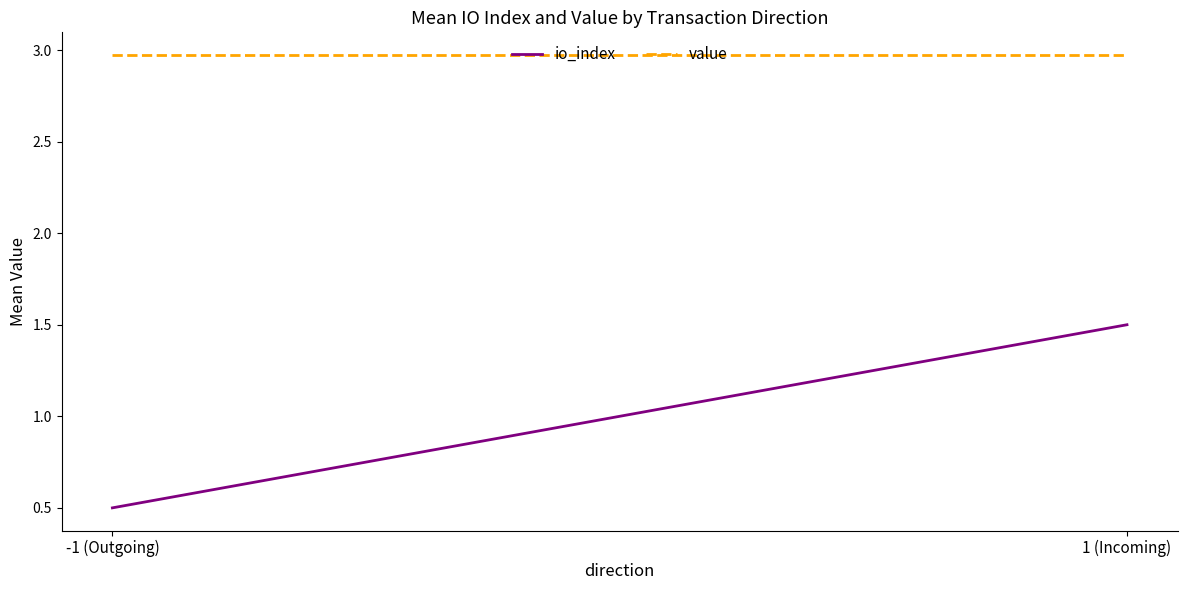

What is the average value of the io_index series?

1.0